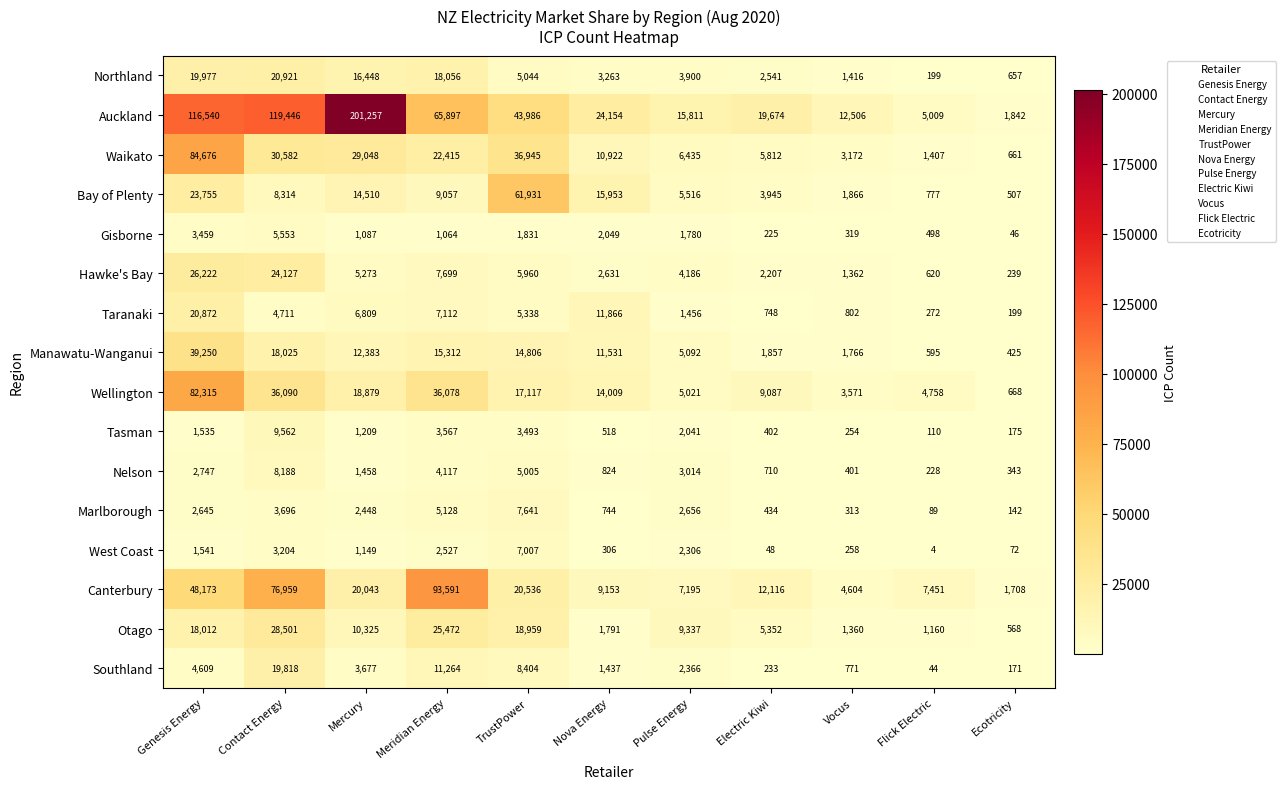

What is the difference between the Nelson values at Nova Energy and Genesis Energy?

1923